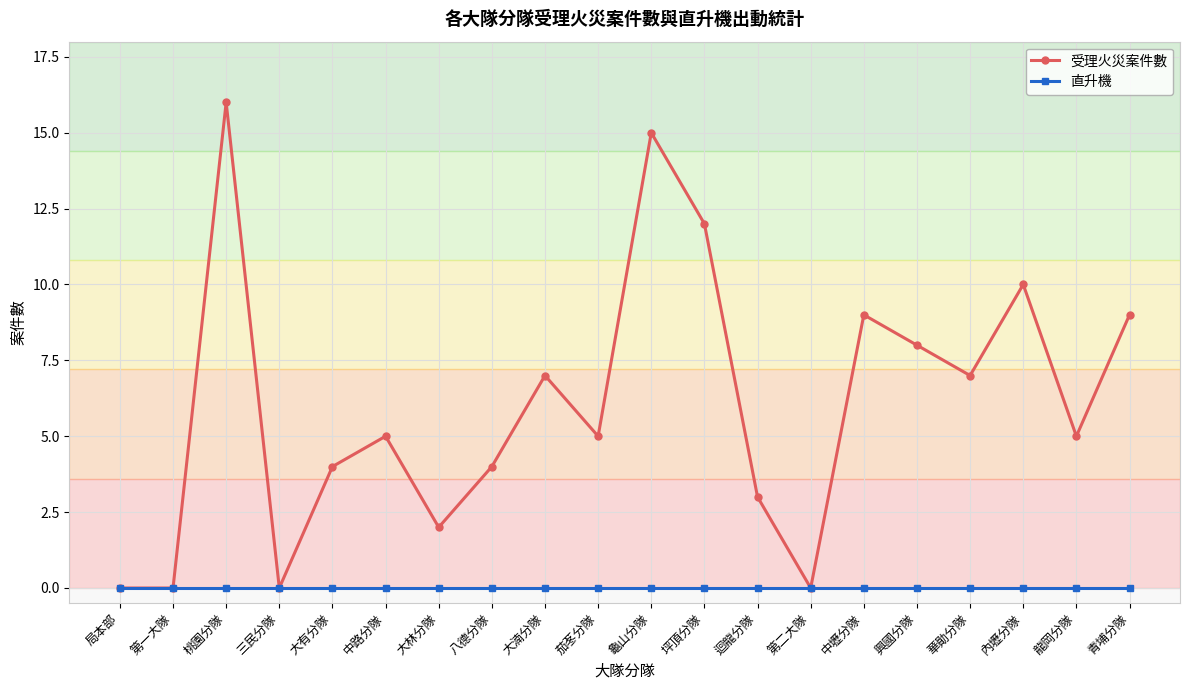

The 受理火災案件數 series shows 5 at 龍岡分隊. True or false?

True